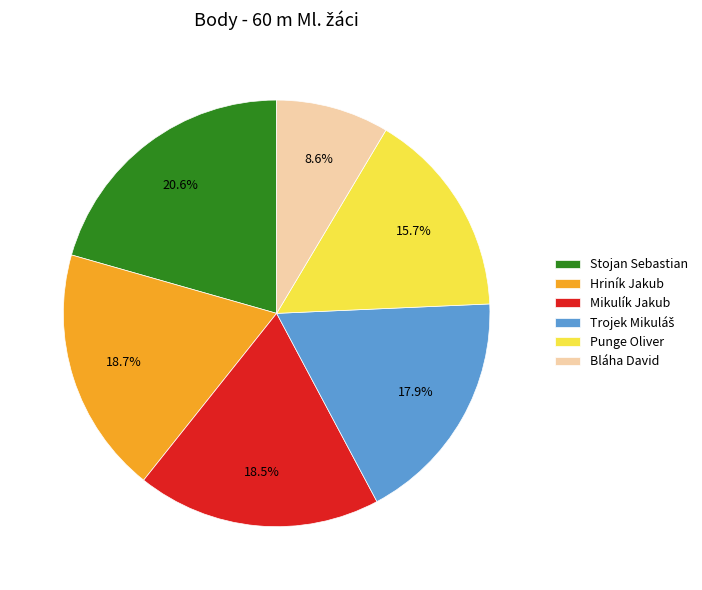

Combined, what portion of the pie is Punge Oliver and Stojan Sebastian?

36.3%